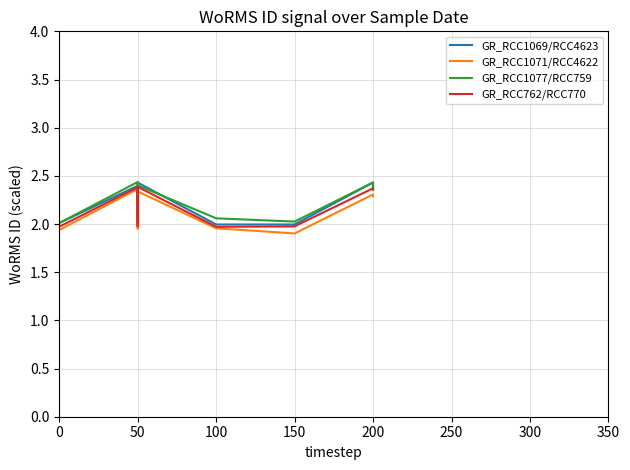

True or false: GR_RCC1077/RCC759 and GR_RCC1069/RCC4623 cross at least once.

True